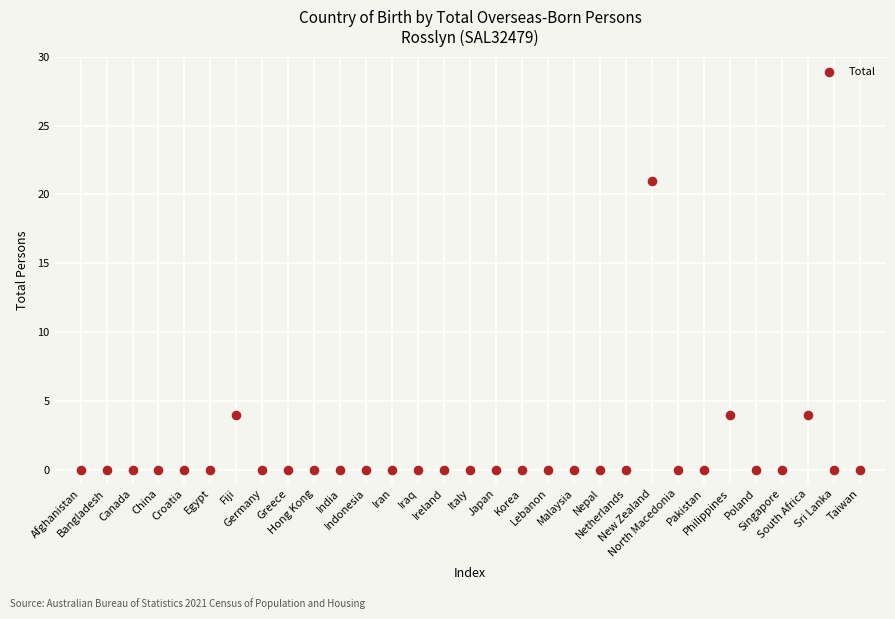

What is the range of Y values (max minus min)?

21